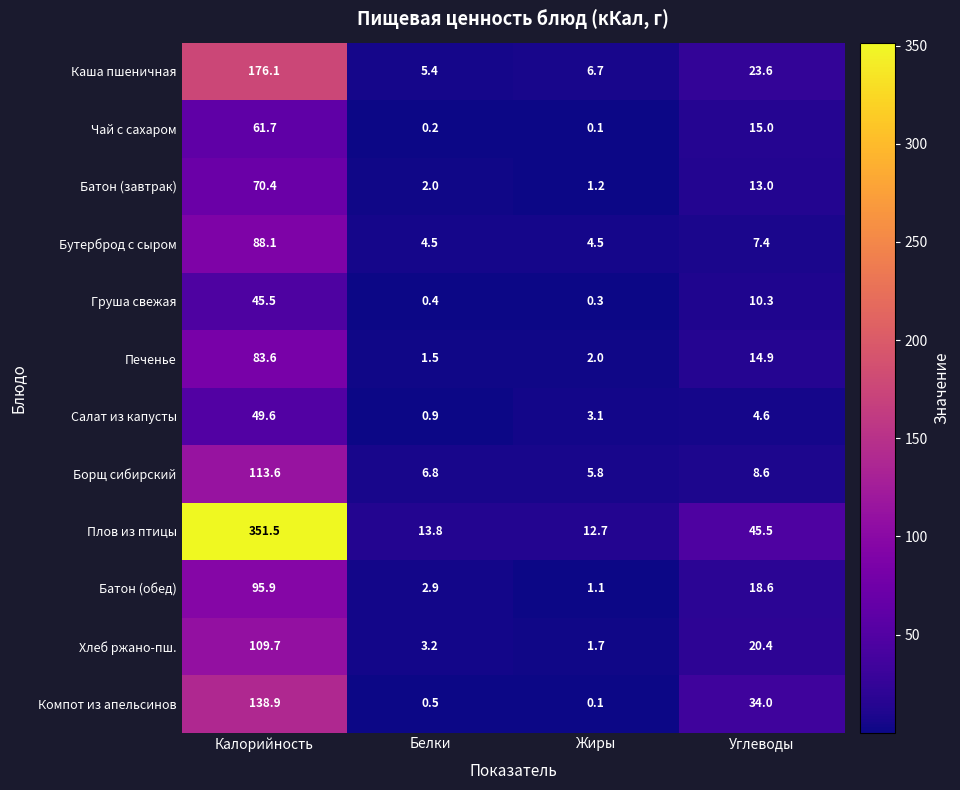

Which label corresponds to the smallest value in the chart?

Жиры